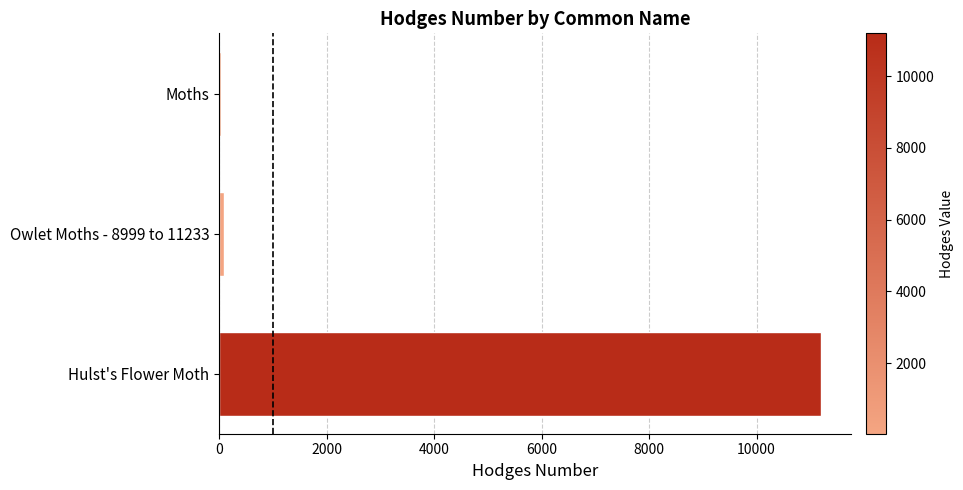

Is it true that the value at Hulst's Flower Moth is 15373.4?

False